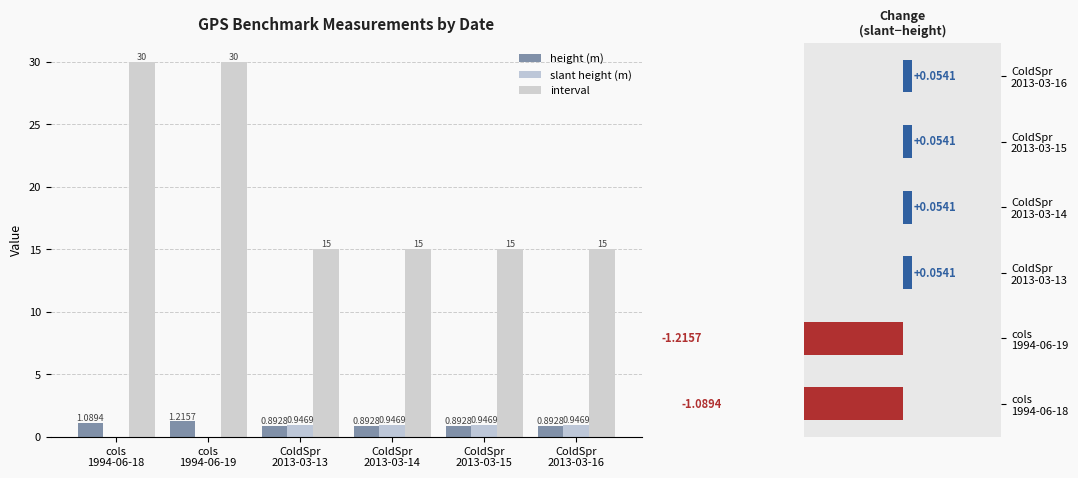

At how many categories does at least one series exceed 4?

6